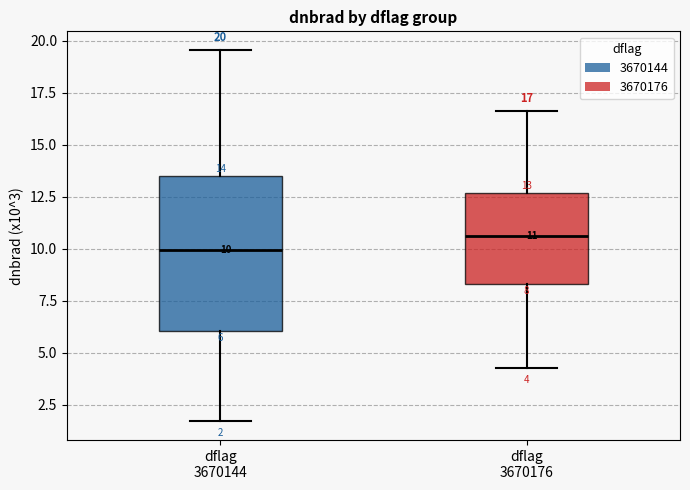

Which box has the highest median line?

dflag 3670176